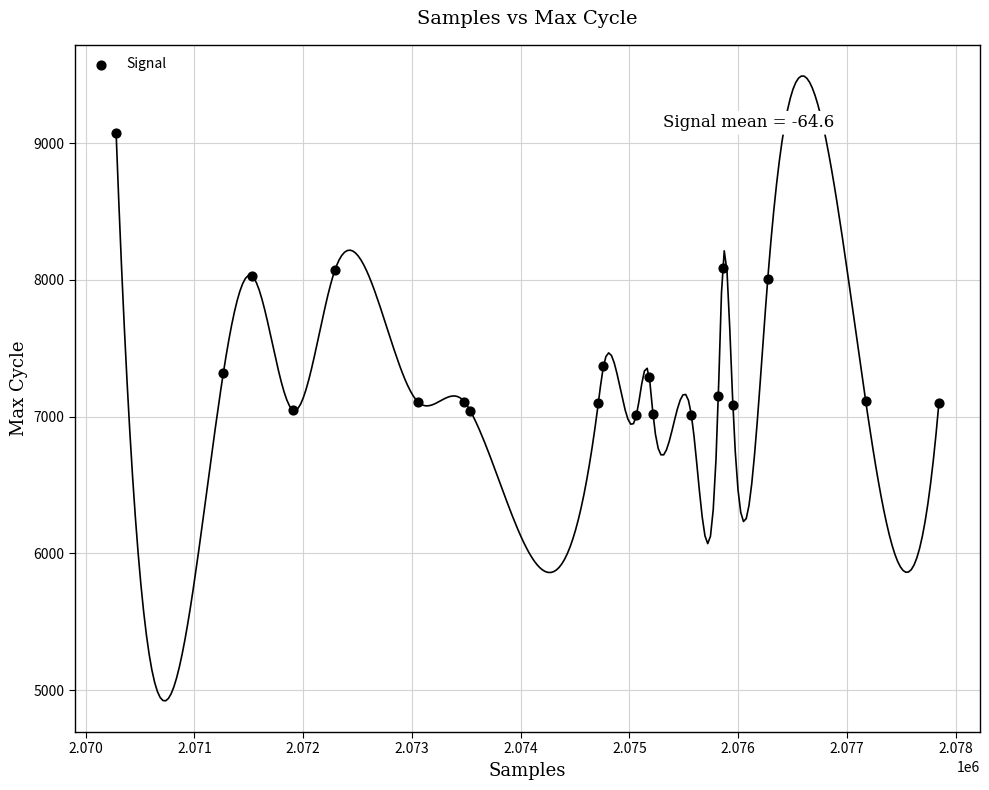

What is the range of X values (max minus min)?

7565